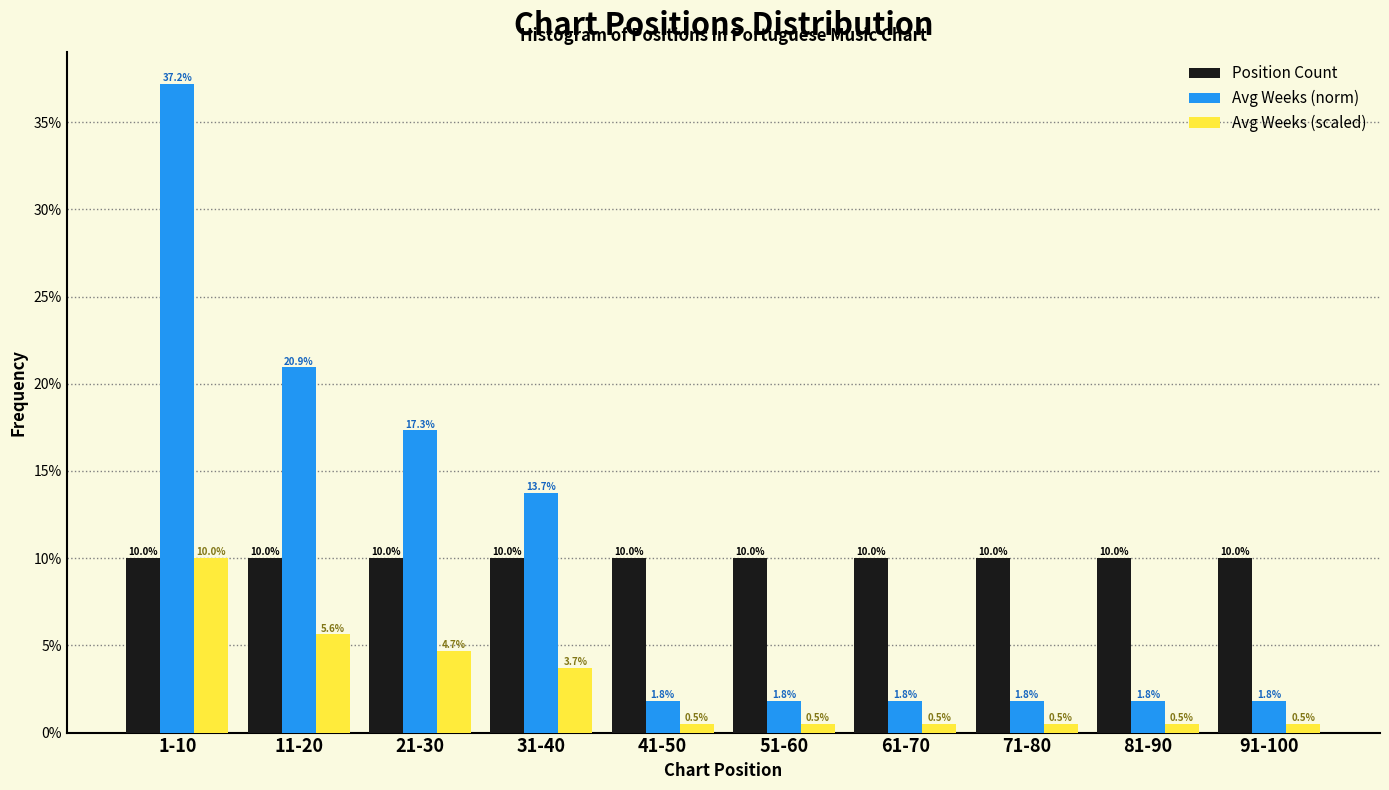

Reading left to right, list all the values displayed in this chart.

Position Count: 1-10=10.0	11-20=10.0	21-30=10.0	31-40=10.0	41-50=10.0	51-60=10.0	61-70=10.0	71-80=10.0	81-90=10.0	91-100=10.0
Avg Weeks (norm): 1-10=37.2	11-20=20.9	21-30=17.3	31-40=13.7	41-50=1.8	51-60=1.8	61-70=1.8	71-80=1.8	81-90=1.8	91-100=1.8
Avg Weeks (scaled): 1-10=10.0	11-20=5.6	21-30=4.7	31-40=3.7	41-50=0.5	51-60=0.5	61-70=0.5	71-80=0.5	81-90=0.5	91-100=0.5